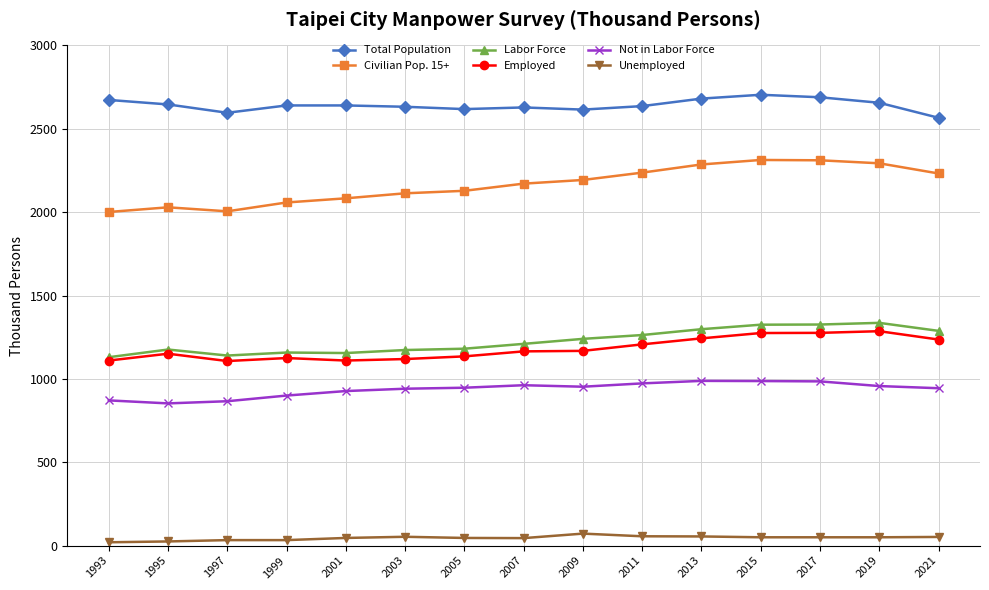

Which series has the largest total across all categories?

Total Population